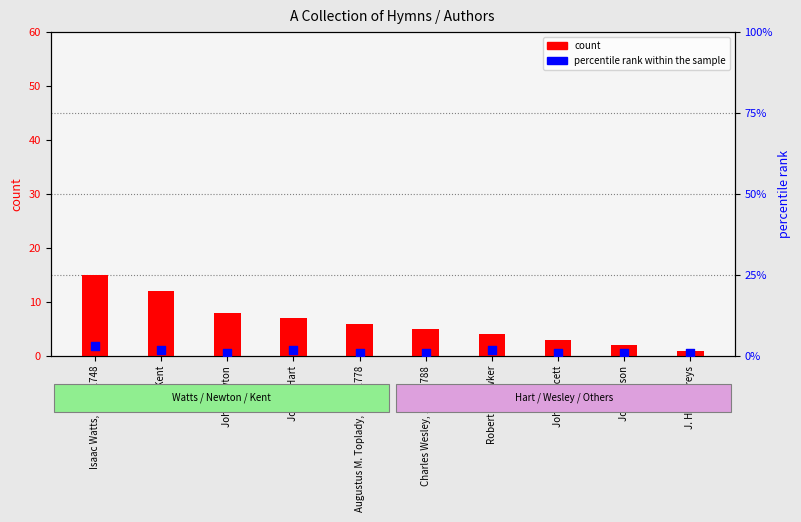

Is the value of count at John Newton greater than the value of percentile rank within the sample at John Kent?

Yes